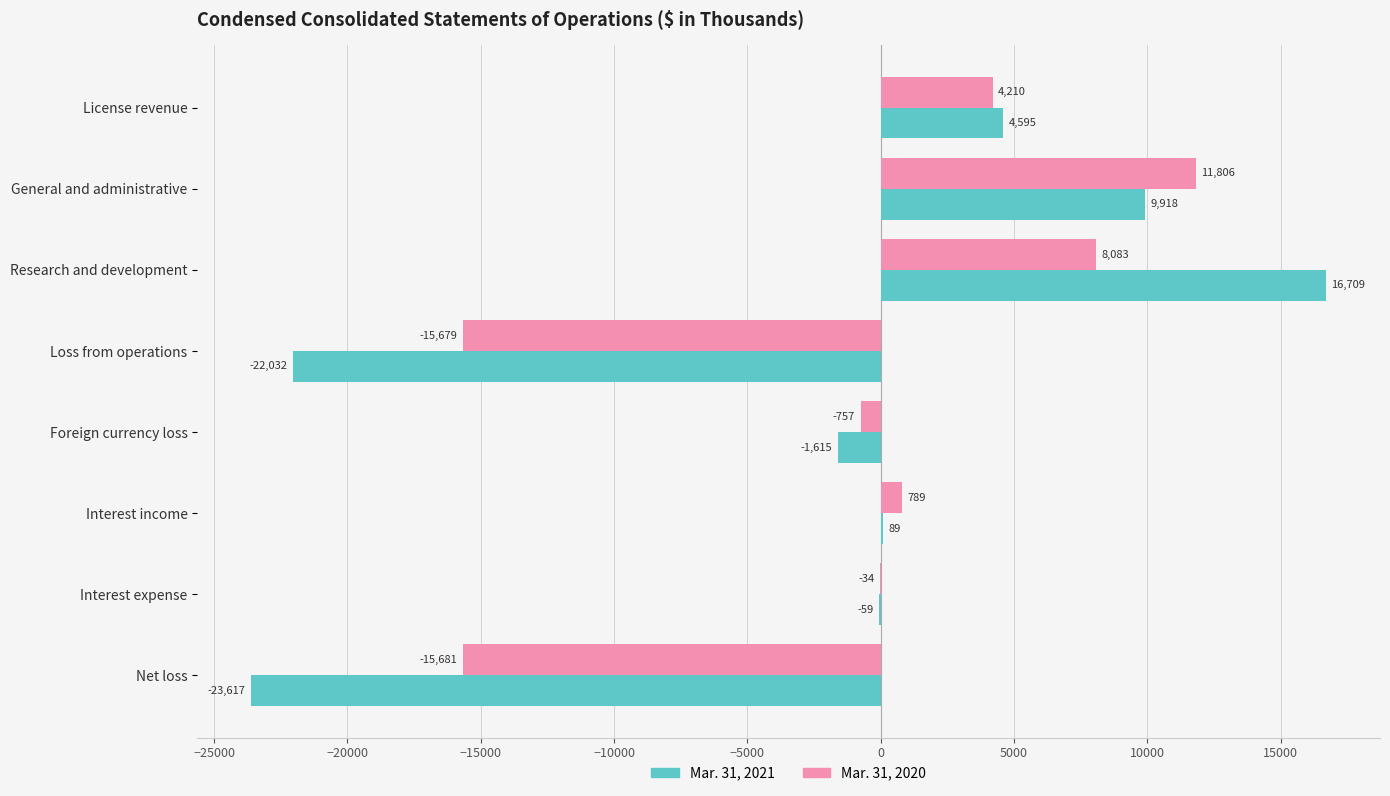

At which category is the sum across all series the highest?

Research and development